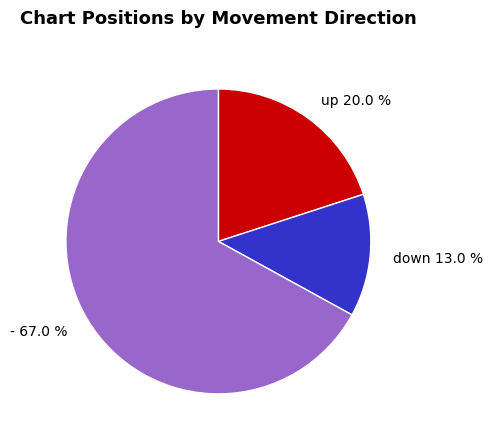

To the nearest percent, what is the difference between the largest and smallest slice percentages?

54%